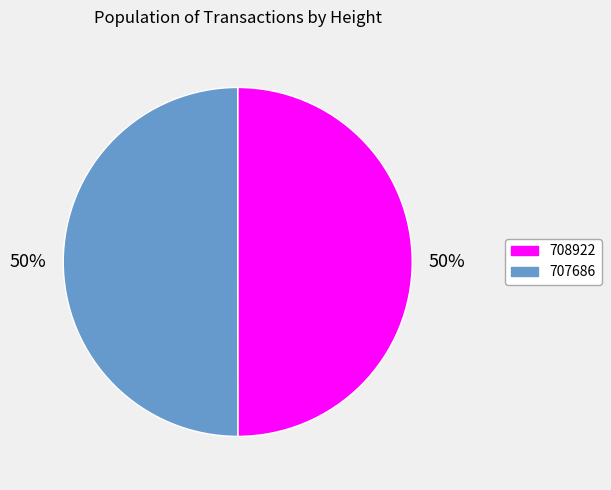

To the nearest percent, what percentage of the pie is 707686?

50%